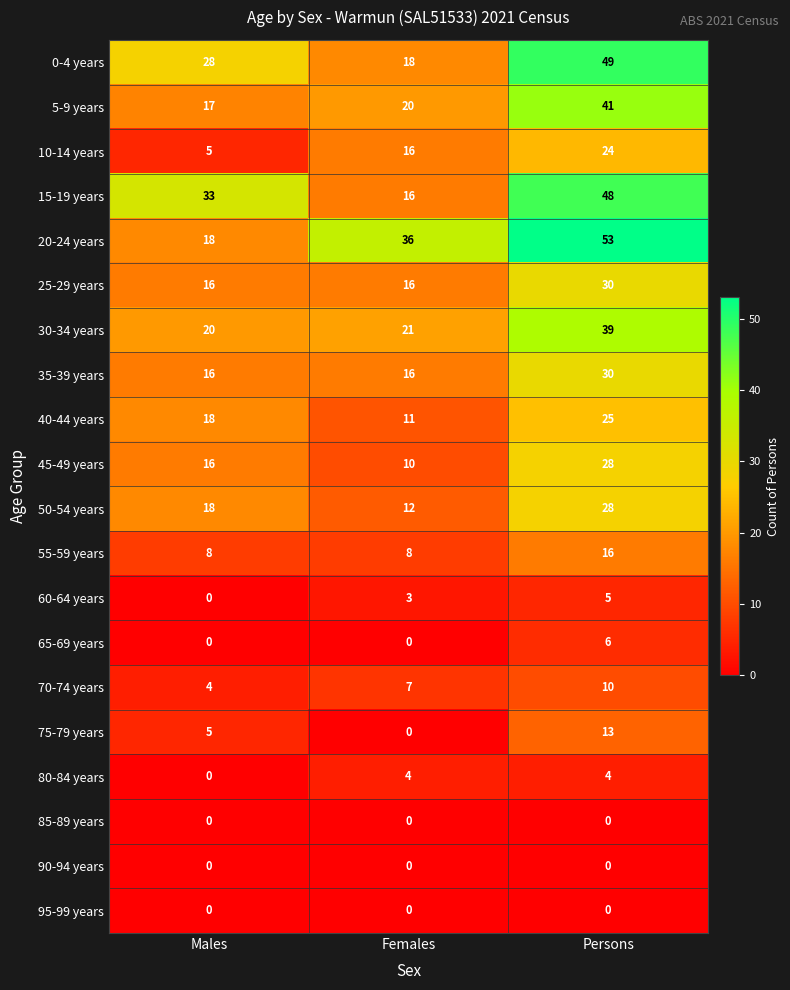

Which series has the largest range (max minus min)?

20-24 years